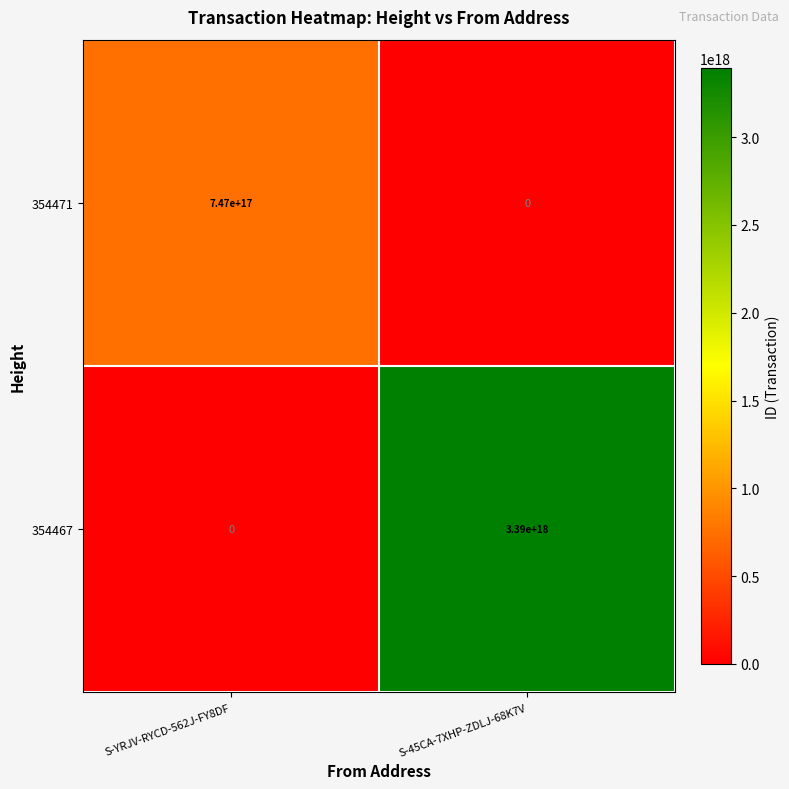

Is the value of 354471 at S-45CA-7XHP-ZDLJ-68K7V greater than the value of 354467 at S-45CA-7XHP-ZDLJ-68K7V?

No